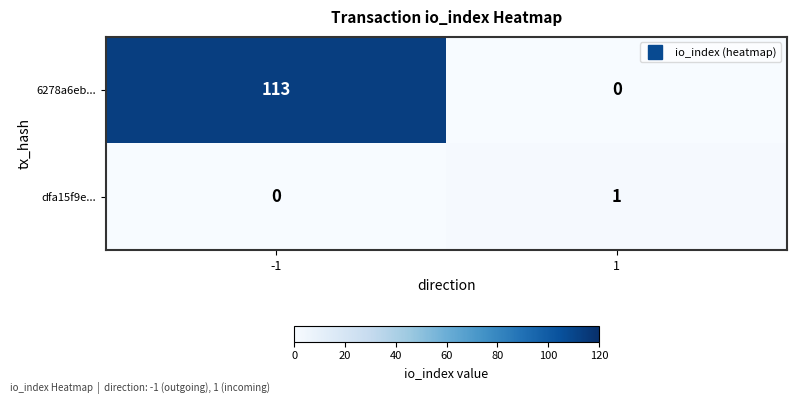

Which label corresponds to the largest value in the chart?

-1